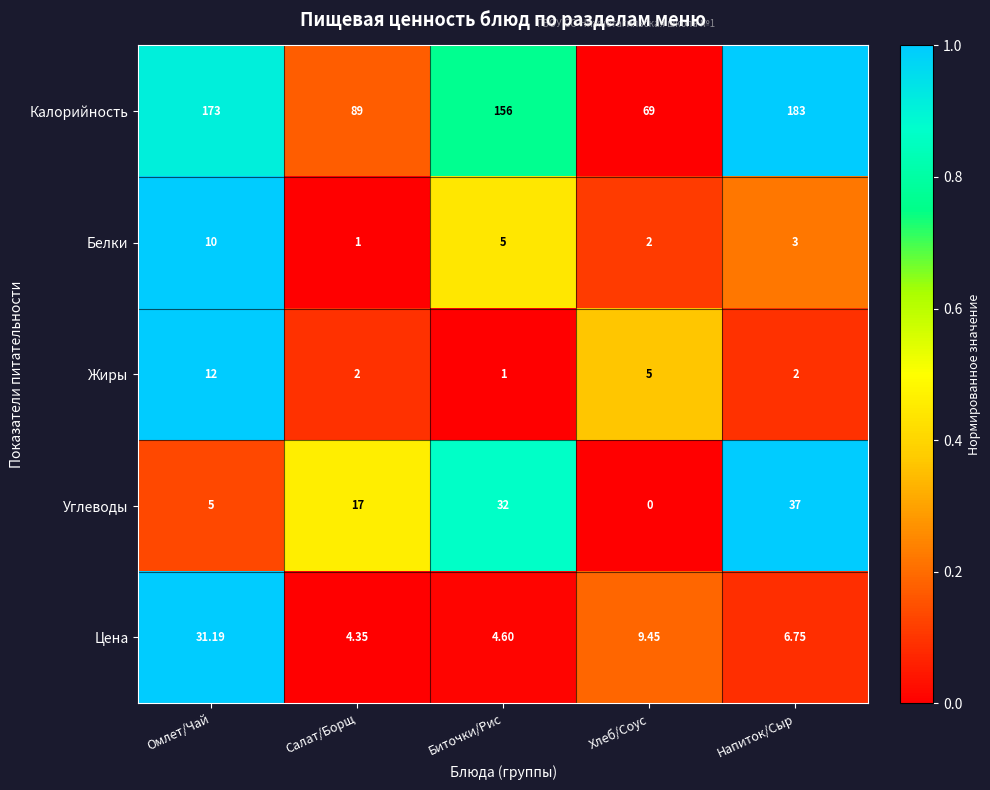

Which series has the largest total across all categories?

Калорийность